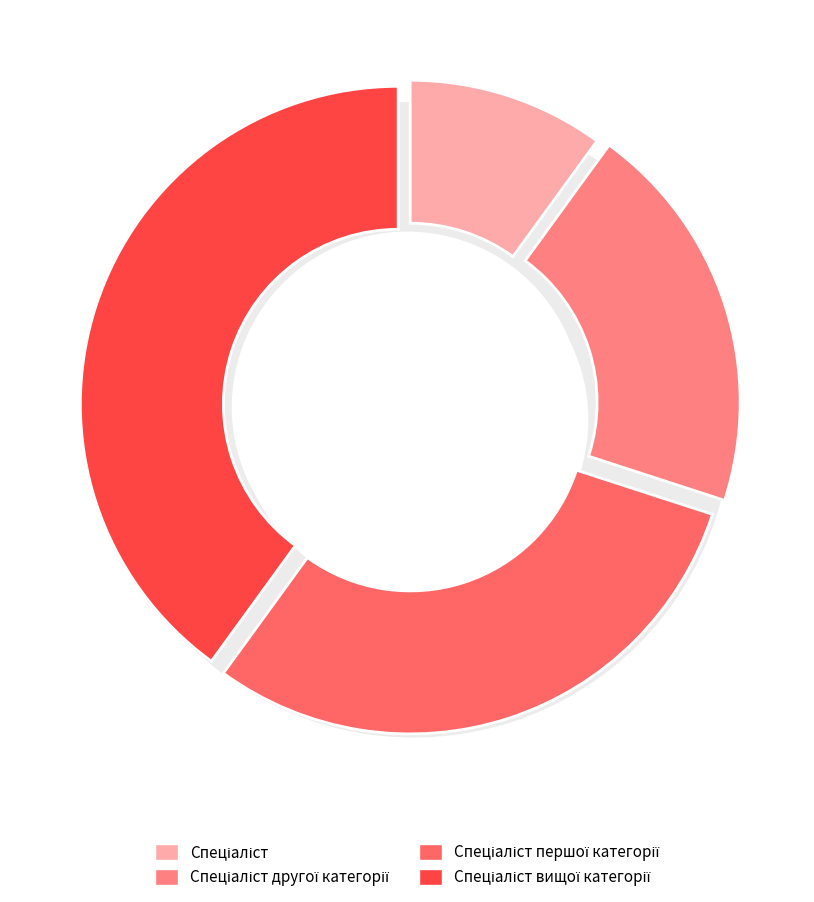

True or false: Спеціаліст accounts for 10% of the total.

True